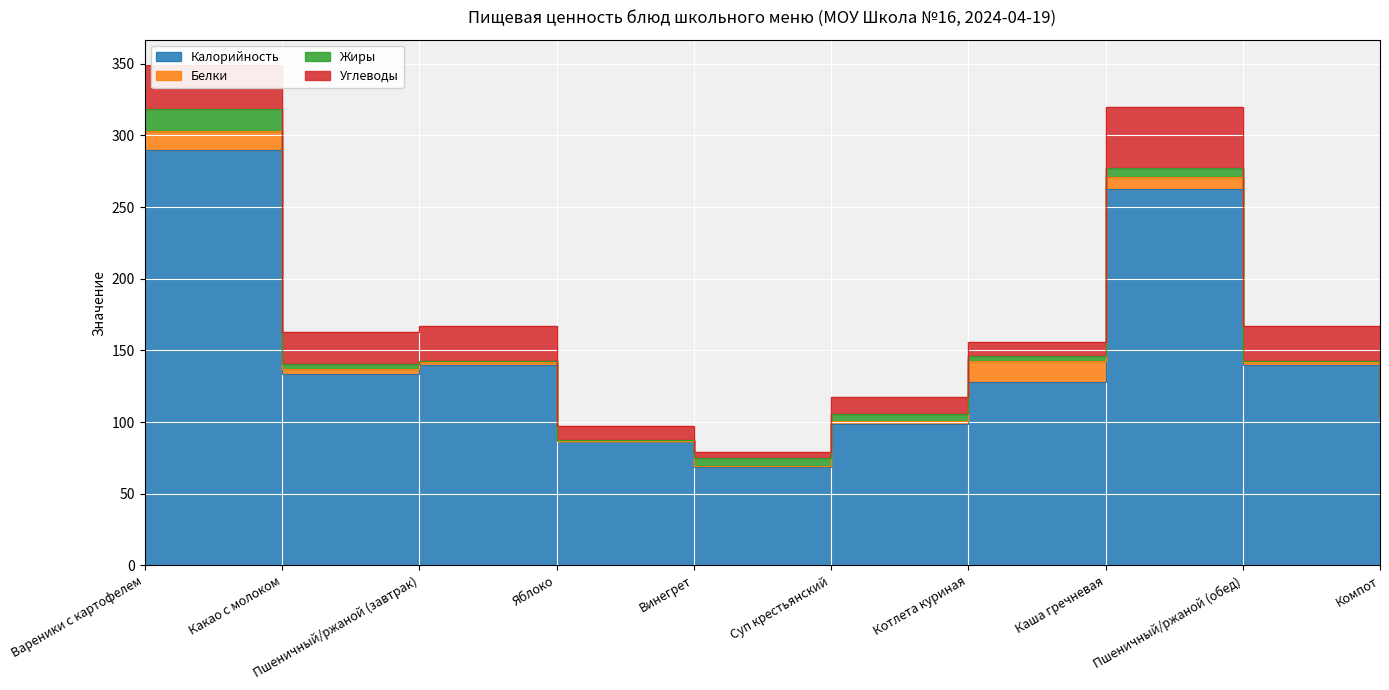

At how many categories does at least one series exceed 94?

8